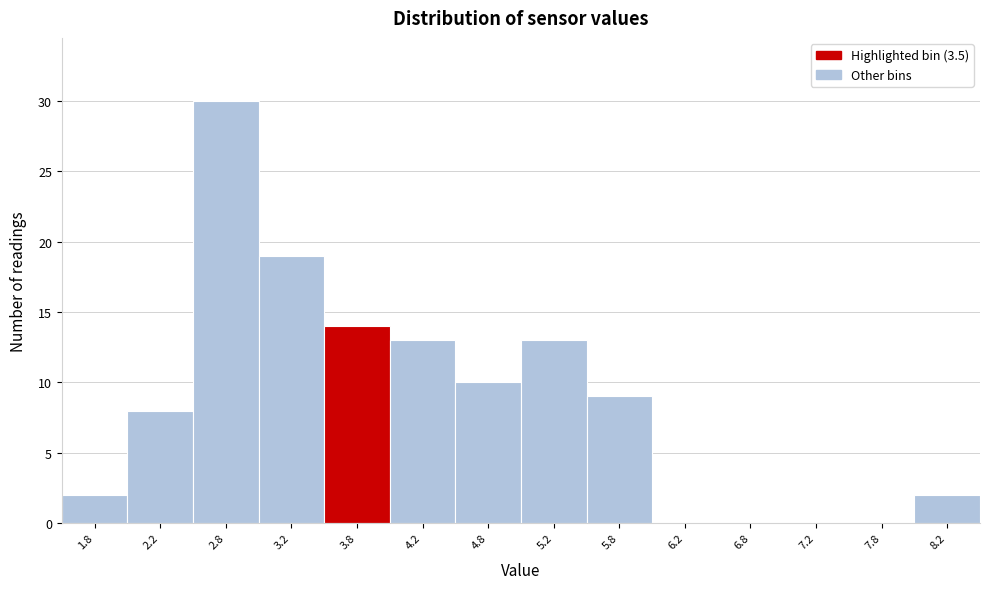

Reading left to right, transcribe this chart: for each bar, give the range it covers on the x-axis and its height. The values are not printed on the chart, so give them approximately, as read against the axis.

1.5 to 2.0: 2
2.0 to 2.5: 8
2.5 to 3.0: 30
3.0 to 3.5: 19
3.5 to 4.0: 14
4.0 to 4.5: 13
4.5 to 5.0: 10
5.0 to 5.5: 13
5.5 to 6.0: 9
6.0 to 6.5: 0
6.5 to 7.0: 0
7.0 to 7.5: 0
7.5 to 8.0: 0
8.0 to 8.5: 2